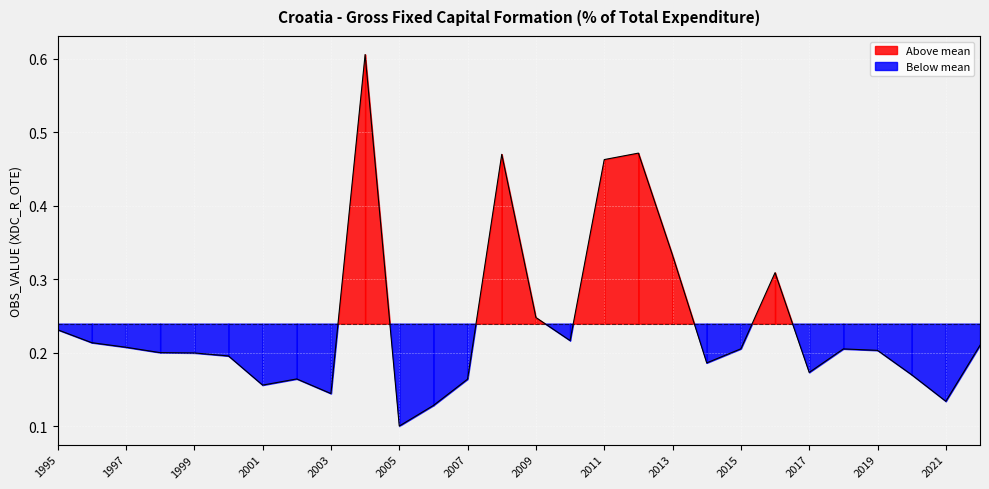

Does the chart display data point markers on the line(s)?

No